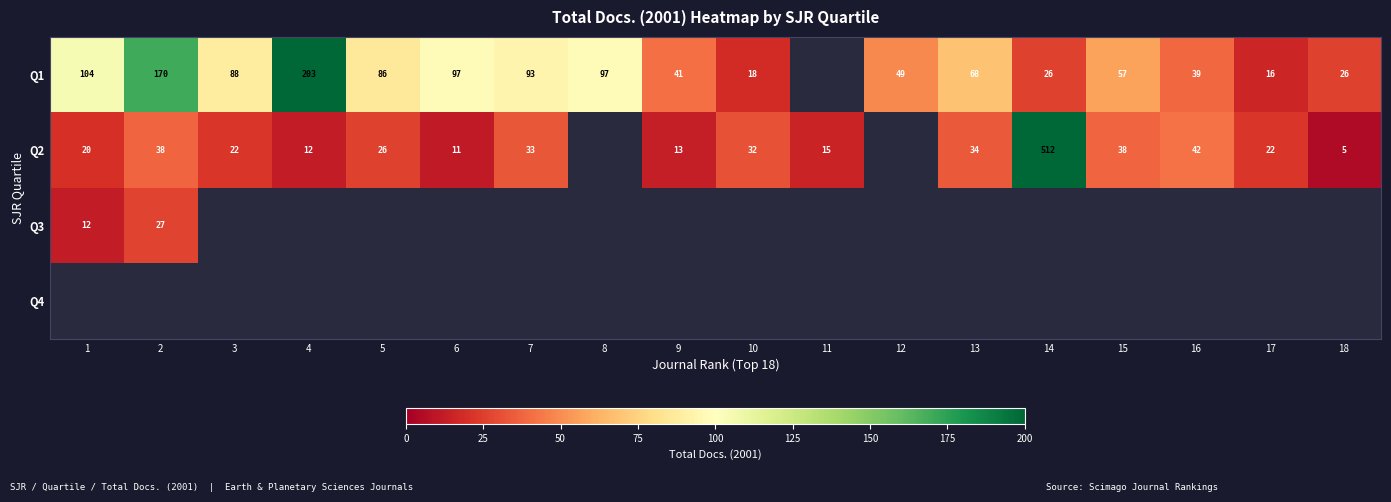

True or false: Q1 has a value of 49 at 12.

True